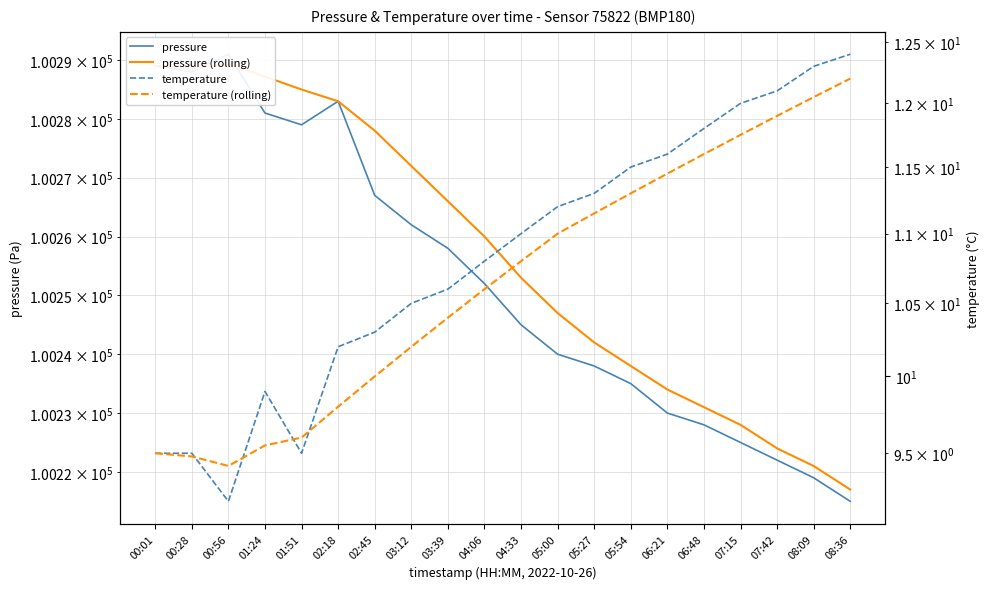

The value of pressure (rolling) at 00:28 is 35069.4. True or false?

False